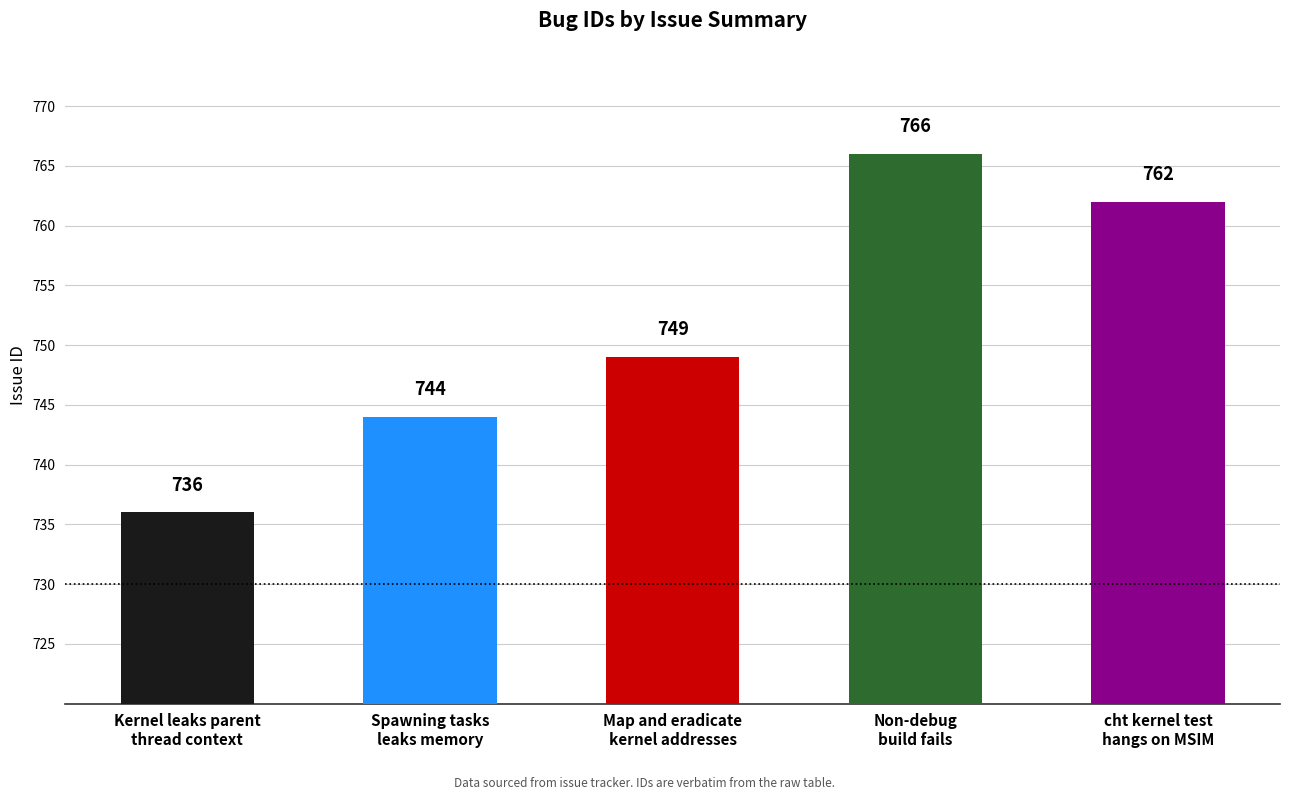

Reading right to left, transcribe all the data shown in this chart.

cht kernel test
hangs on MSIM=762	Non-debug
build fails=766	Map and eradicate
kernel addresses=749	Spawning tasks
leaks memory=744	Kernel leaks parent
thread context=736